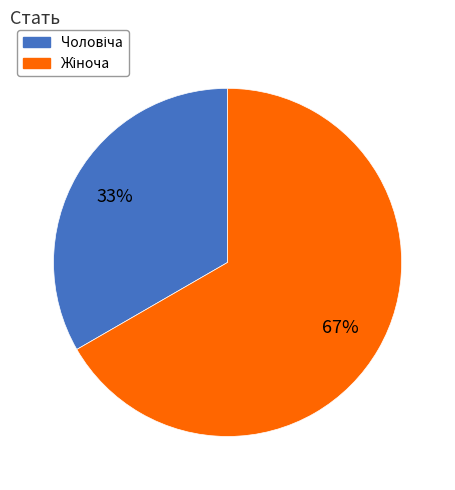

Is there a majority slice in this chart?

Yes